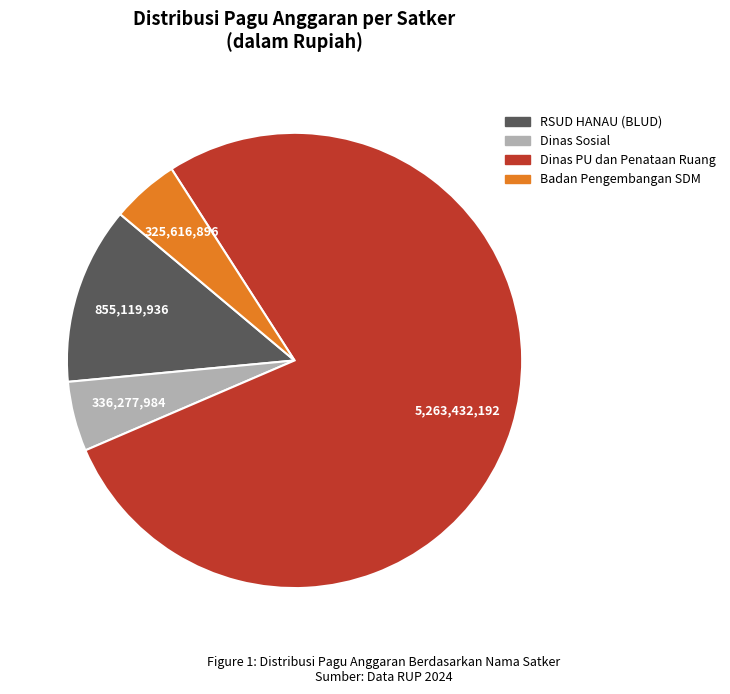

Is there a majority slice in this chart?

Yes